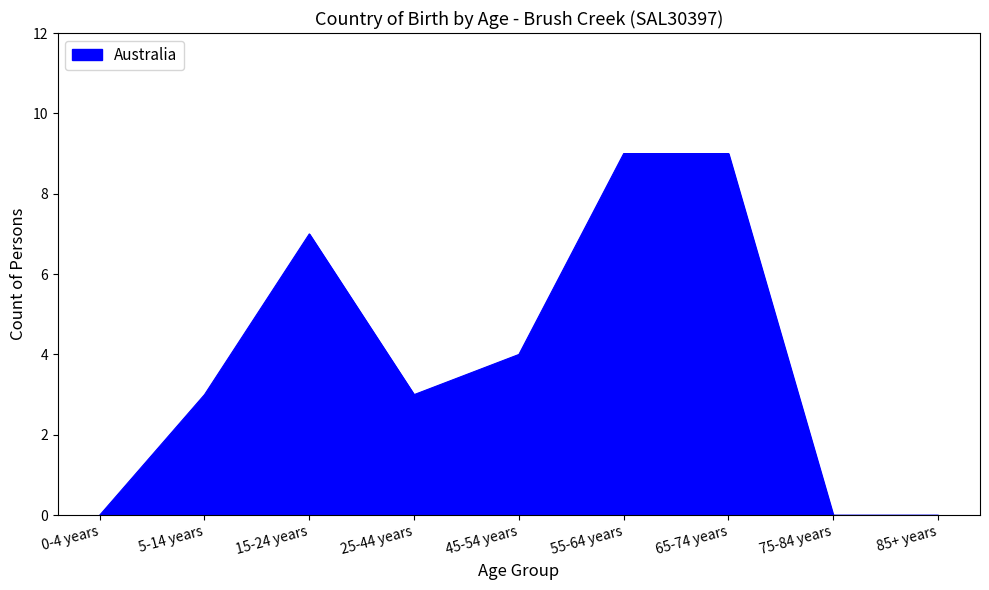

Where is the first local minimum?

25-44 years